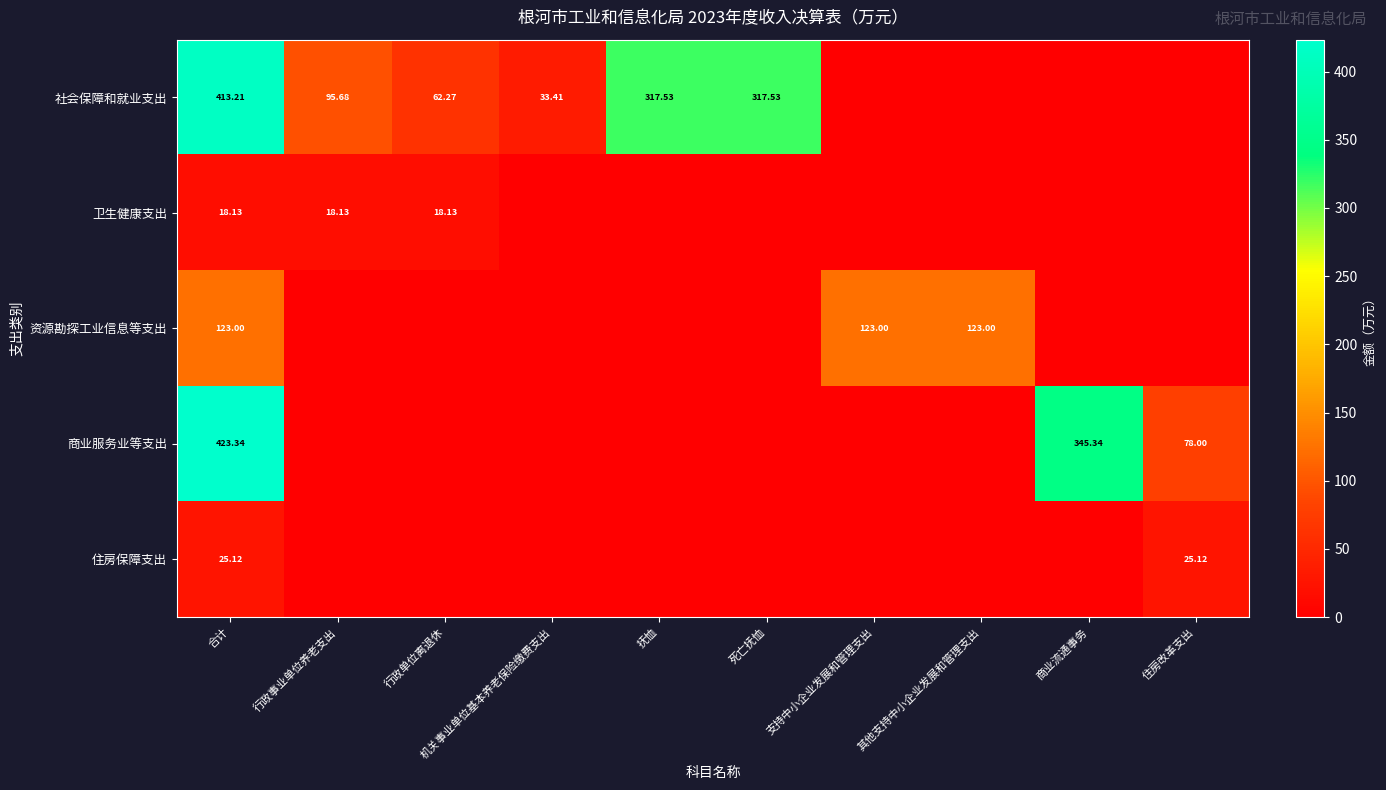

At 合计, list the series in order from smallest to largest.

卫生健康支出, 住房保障支出, 资源勘探工业信息等支出, 社会保障和就业支出, 商业服务业等支出